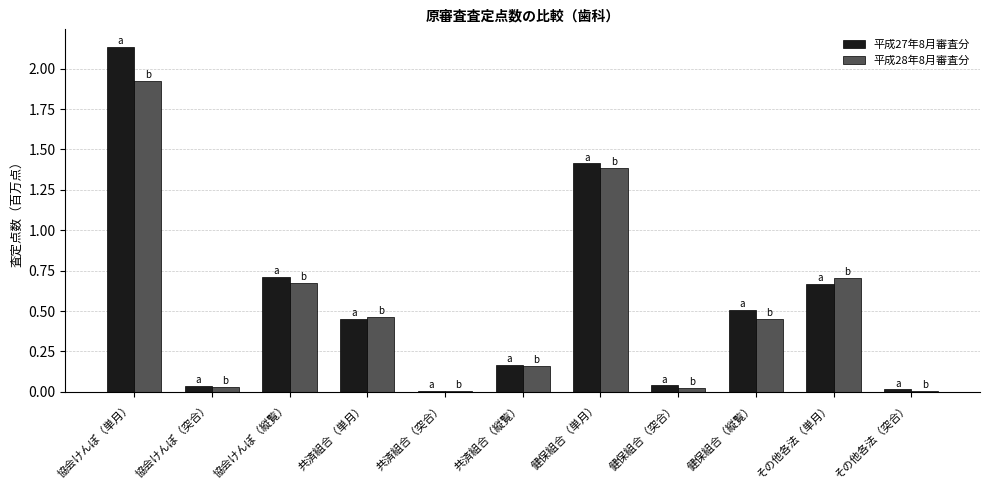

What is the sum of the 平成28年8月審査分 values at 共済組合（単月） and その他各法（単月）?

1.2